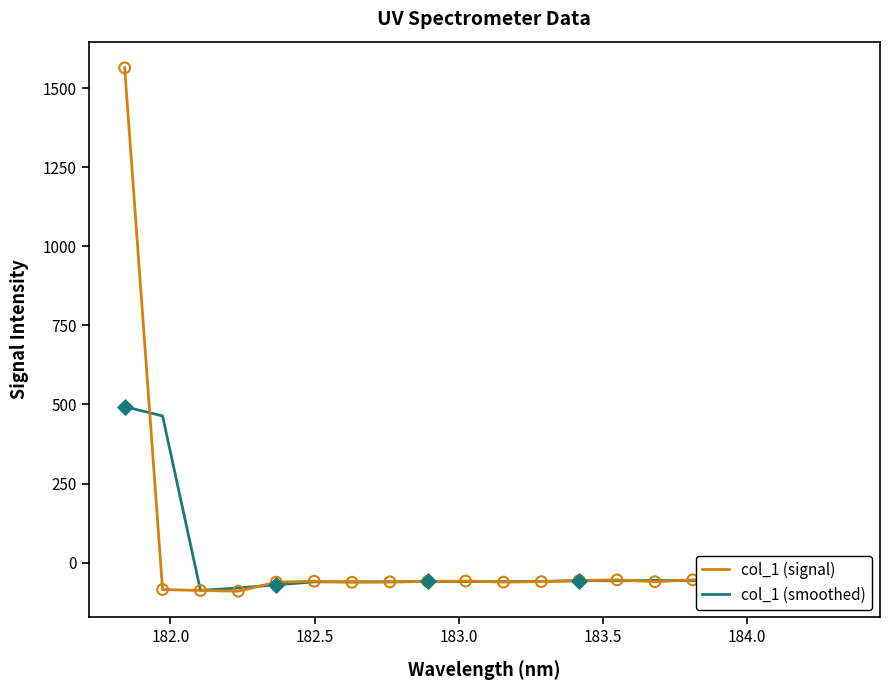

What are all the series names shown in the legend?

col_1 (signal), col_1 (smoothed)